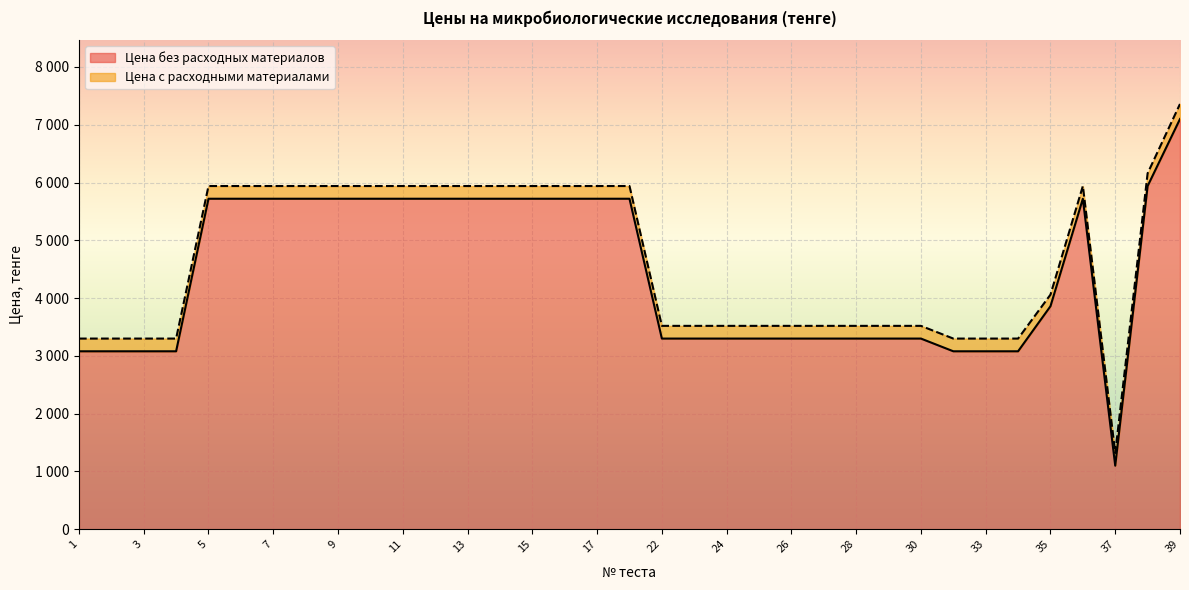

Count the number of data series in this chart.

2